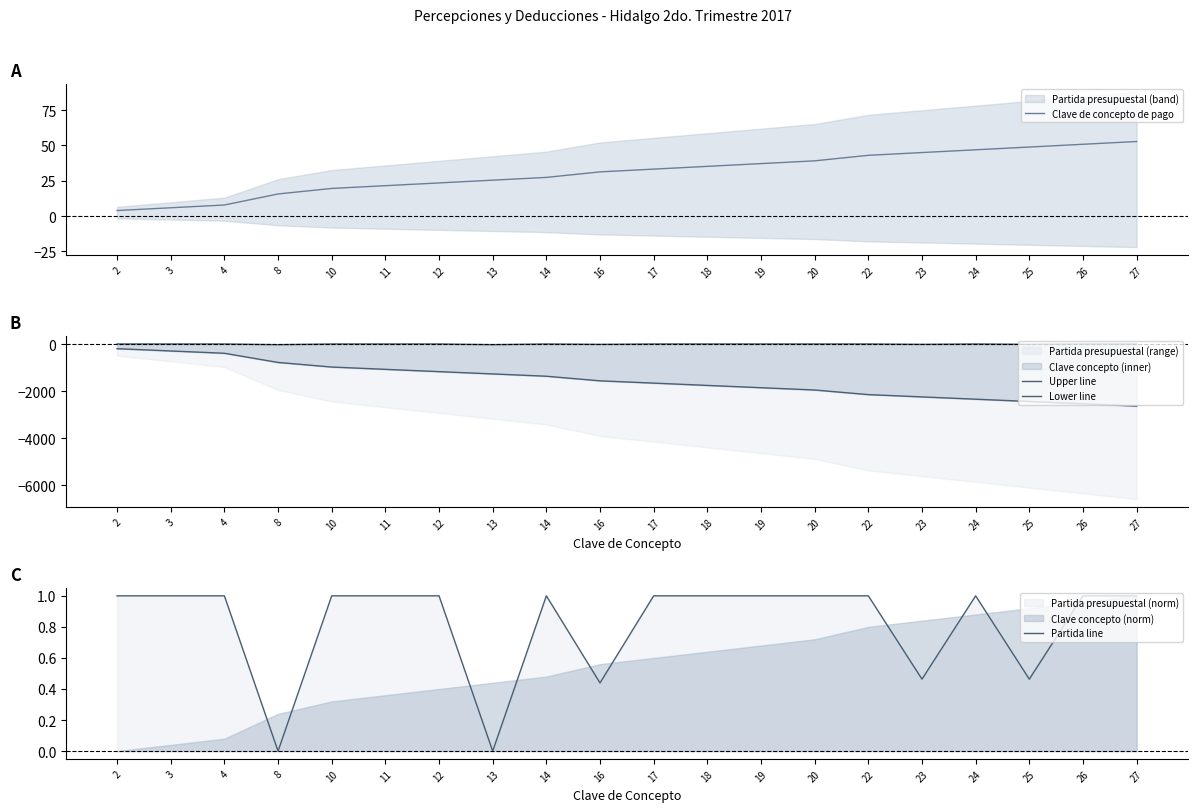

At which label does Upper line first exceed 5?

2